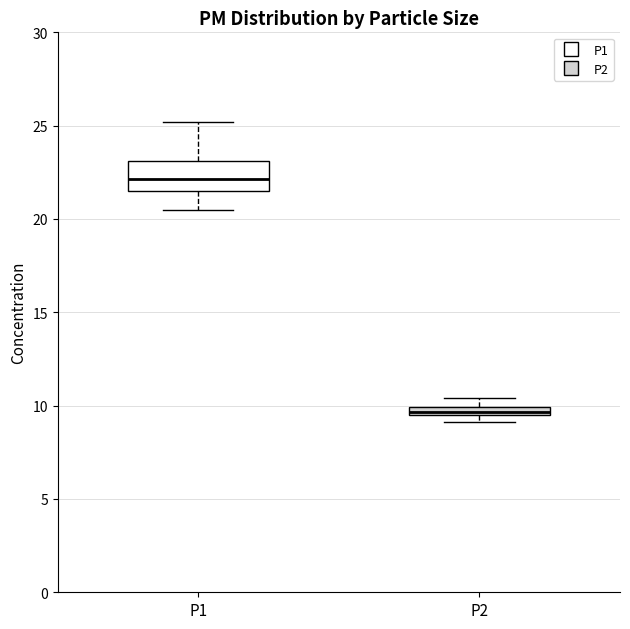

Which box has the lowest median line?

P2